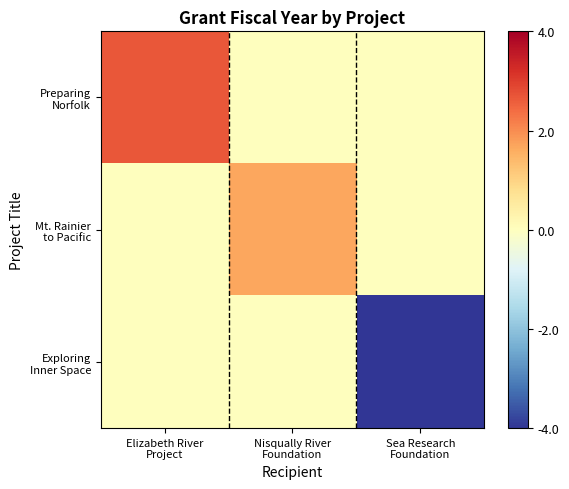

At how many categories does at least one series exceed 0?

2